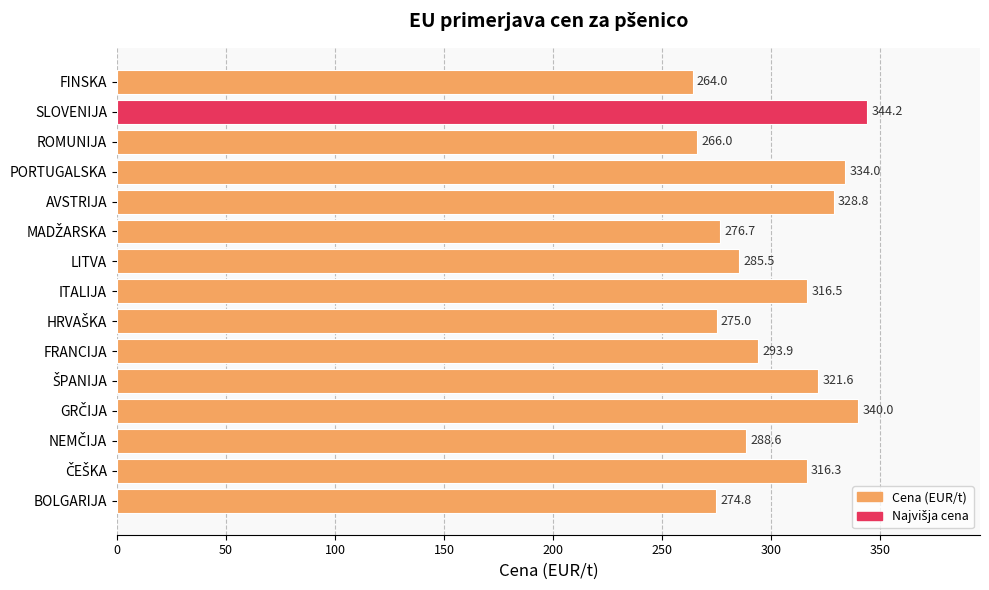

The value at LITVA is 285.5. True or false?

True